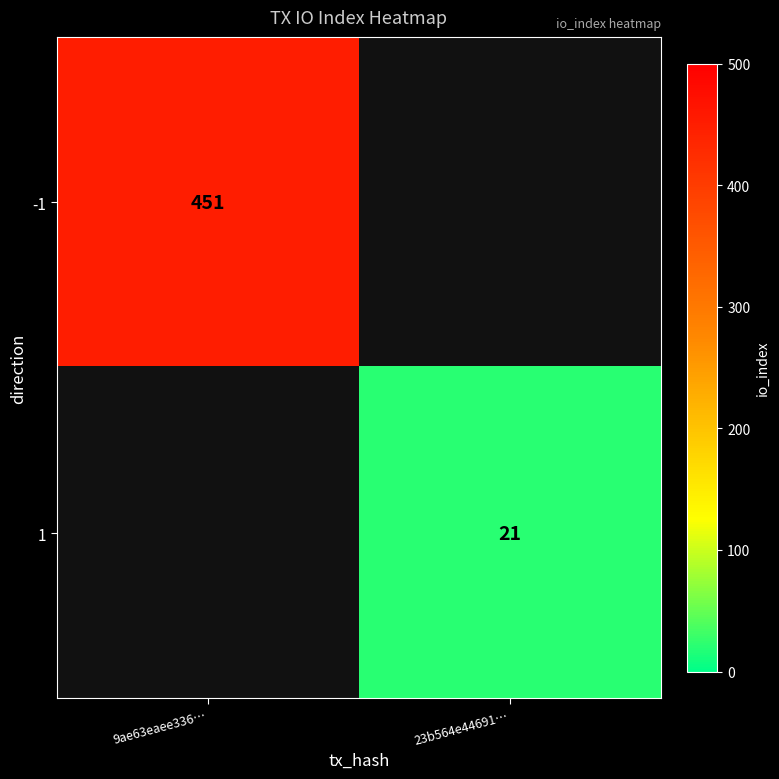

True or false: 1 has a value of 30 at 23b564e44691….

False